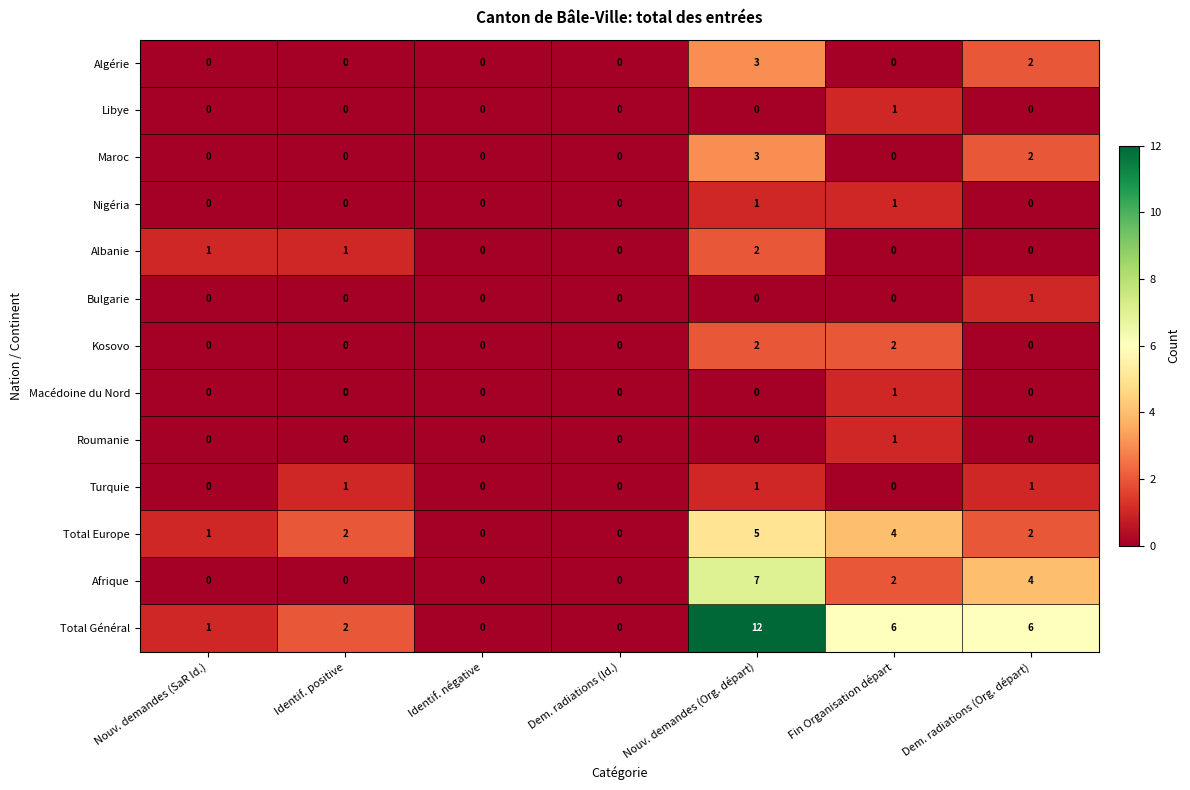

At which category is the sum across all series the highest?

Nouv. demandes (Org. départ)